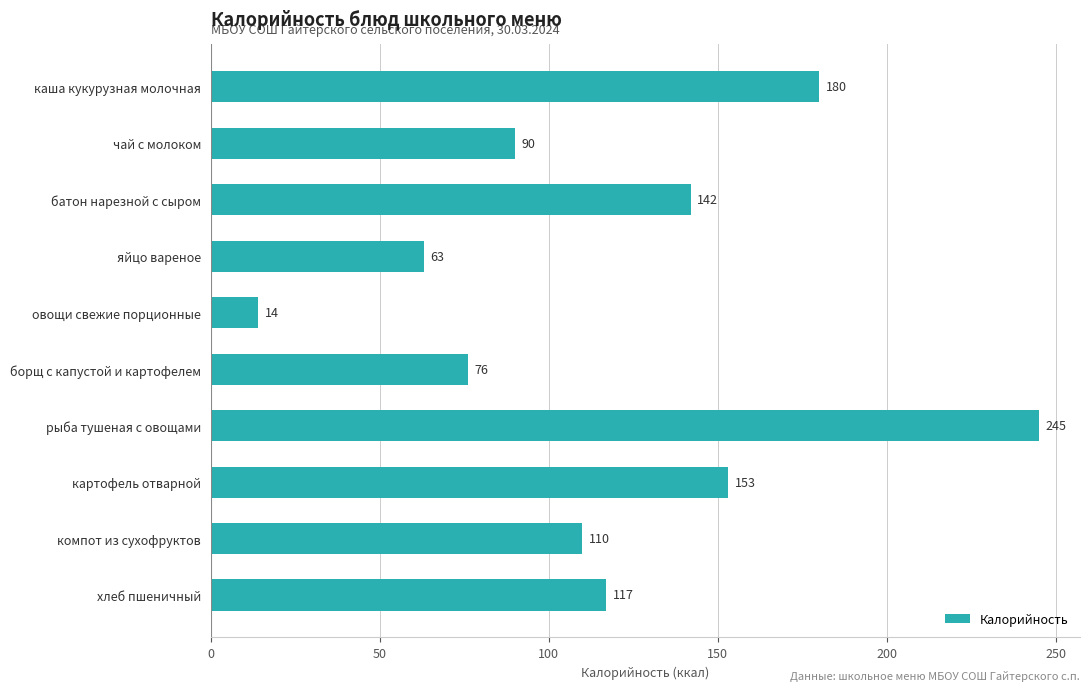

Rank the categories by value from lowest to highest.

овощи свежие порционные, яйцо вареное, борщ с капустой и картофелем, чай с молоком, компот из сухофруктов, хлеб пшеничный, батон нарезной с сыром, картофель отварной, каша кукурузная молочная, рыба тушеная с овощами